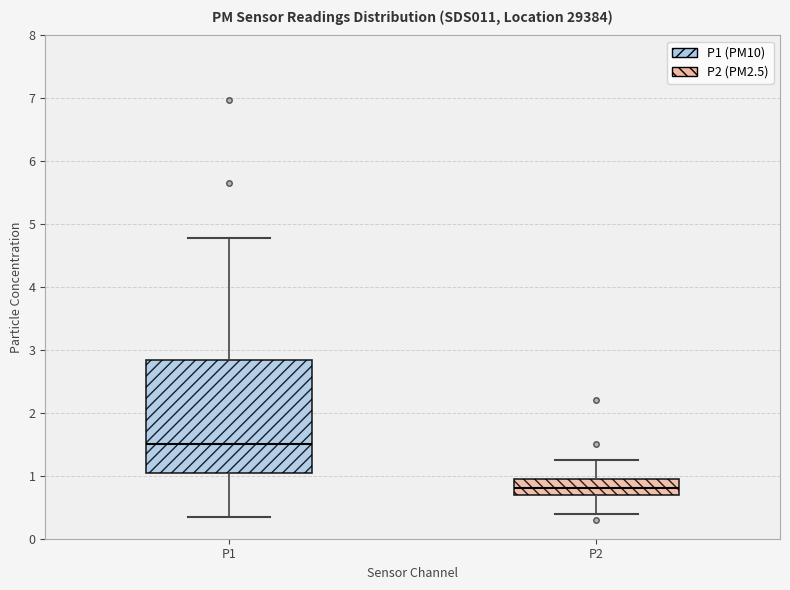

Which box's median line is the lowest?

P2